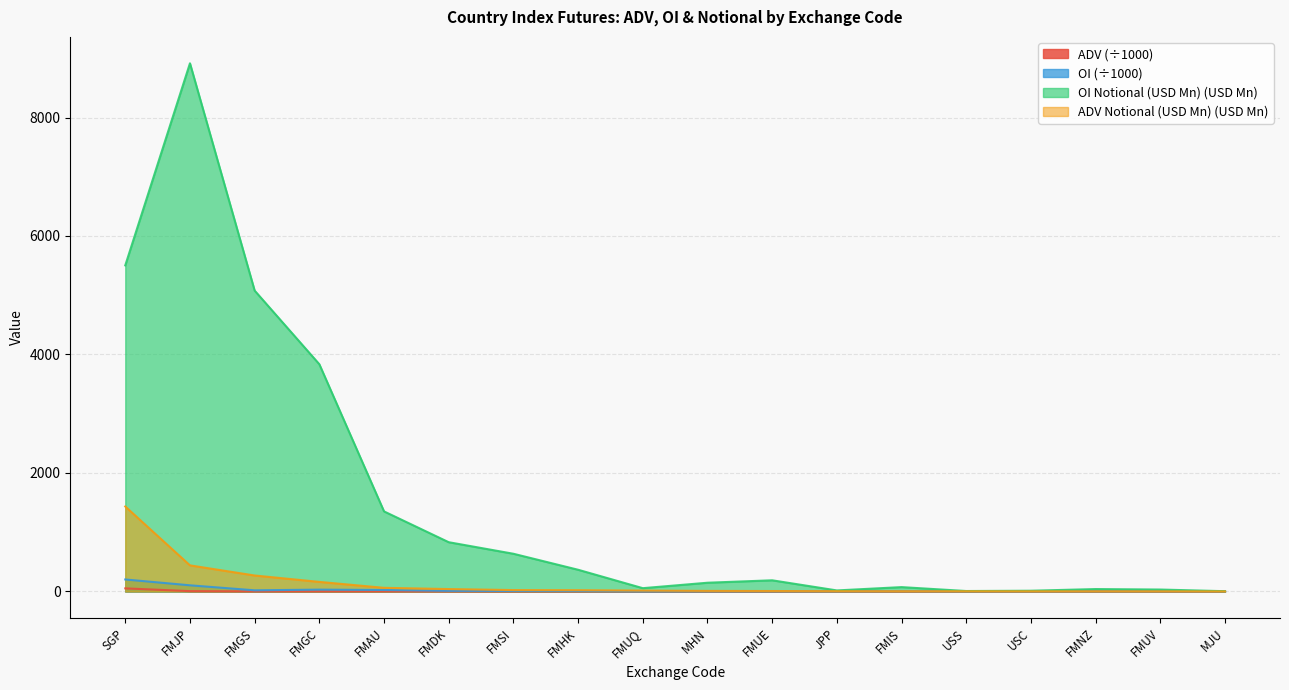

What is the difference between the second highest and minimum values in the ADV series?

5.1